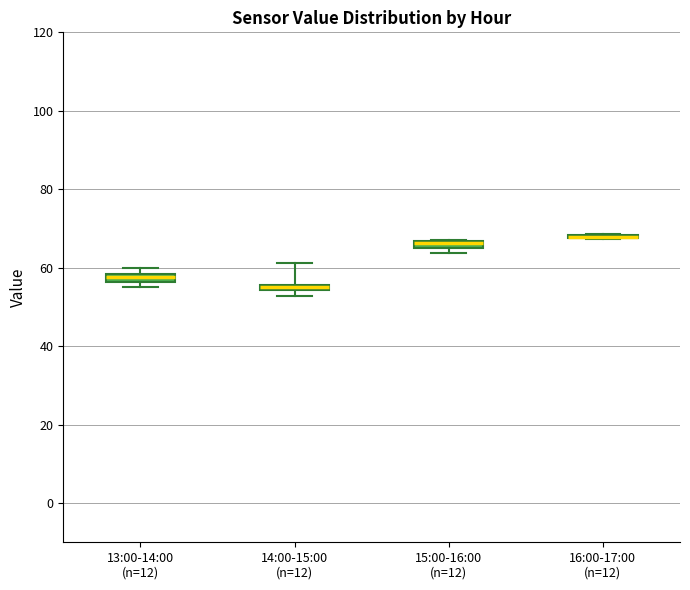

Where is the upper edge of the box for 15:00-16:00 (n=12) on the y-axis? The values are not printed on the chart, so give them approximately, as read against the axis.

66